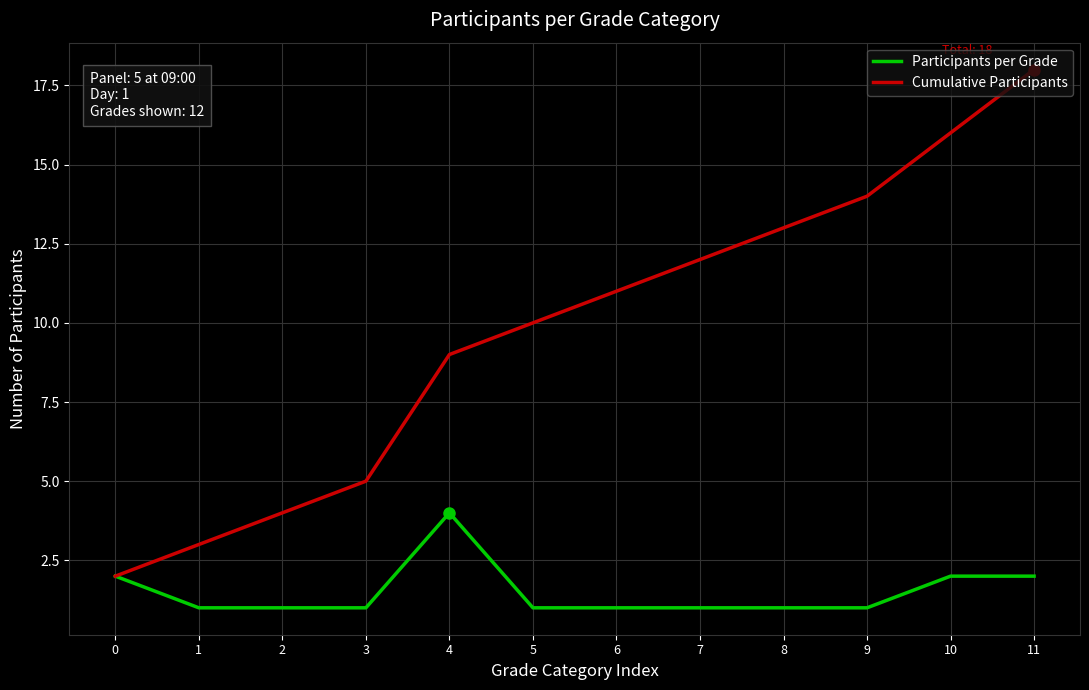

What is the difference between the Cumulative Participants values at 6 and 3?

6